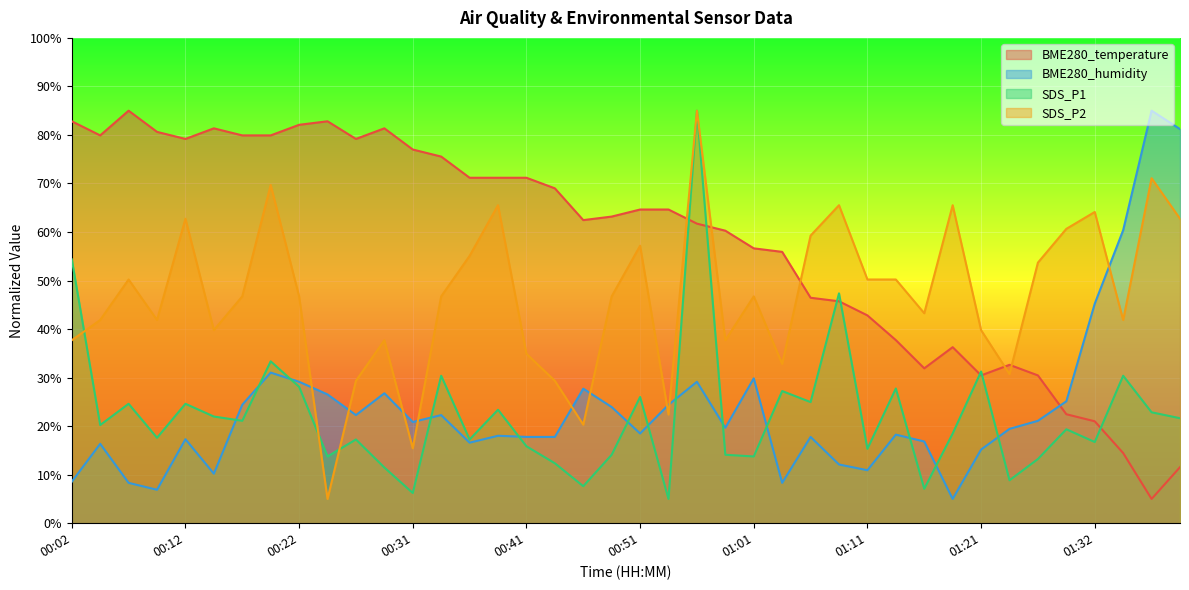

What is the minimum value shown in the chart?

5.0